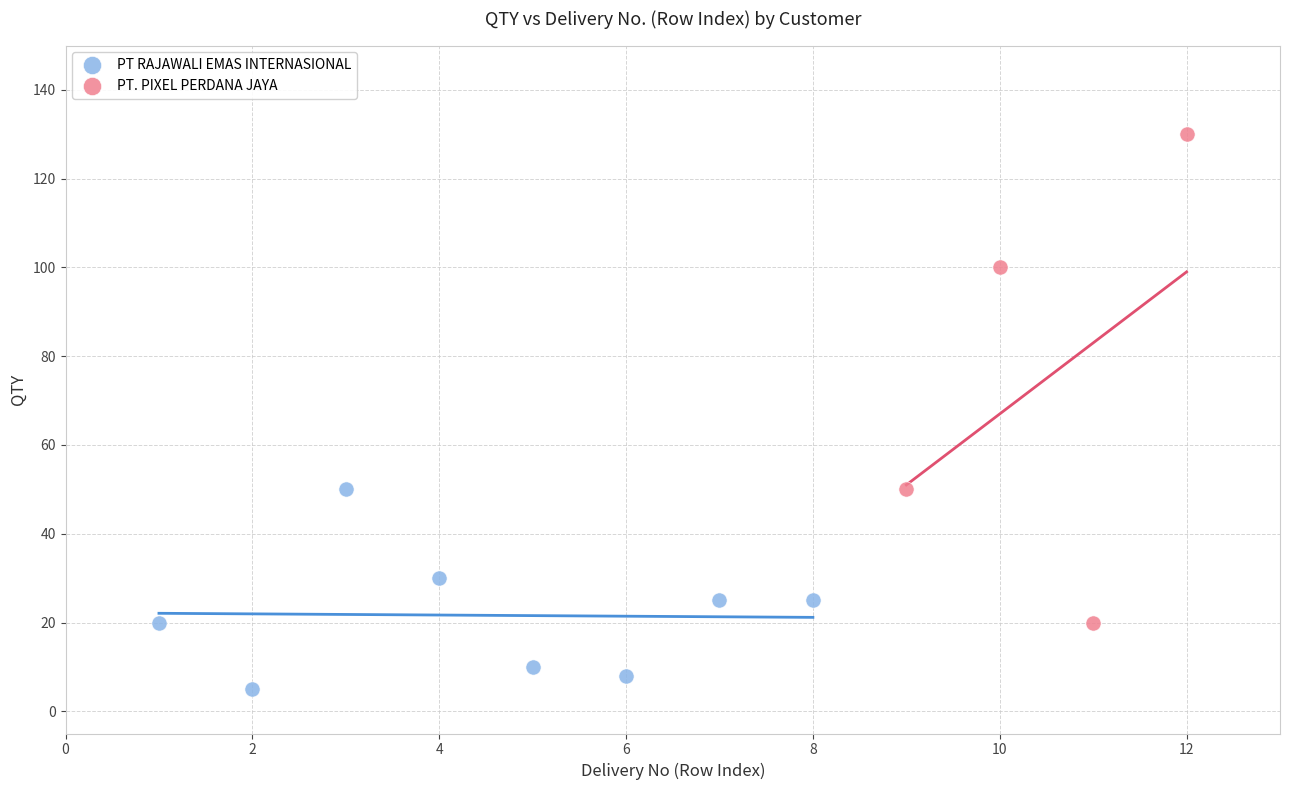

Which series has the largest Y range (max minus min)?

PT. PIXEL PERDANA JAYA